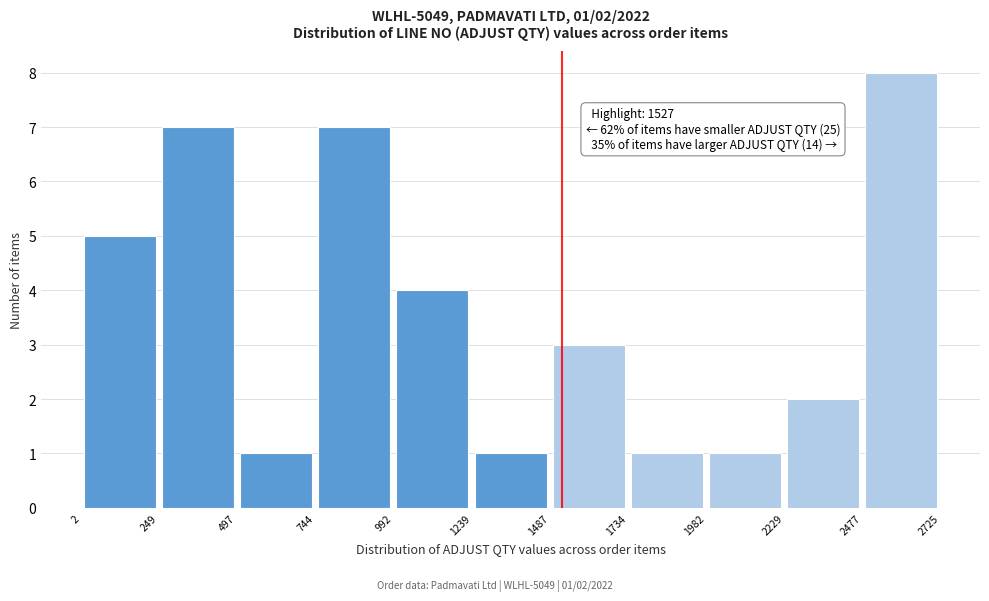

Which range on the x-axis has the tallest bar?

2477 to 2725